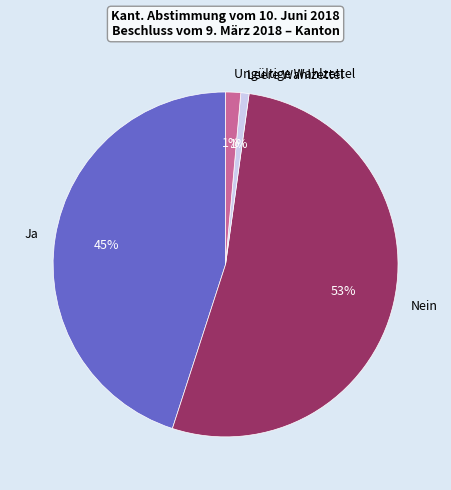

To the nearest percent, what is the average slice percentage?

25%